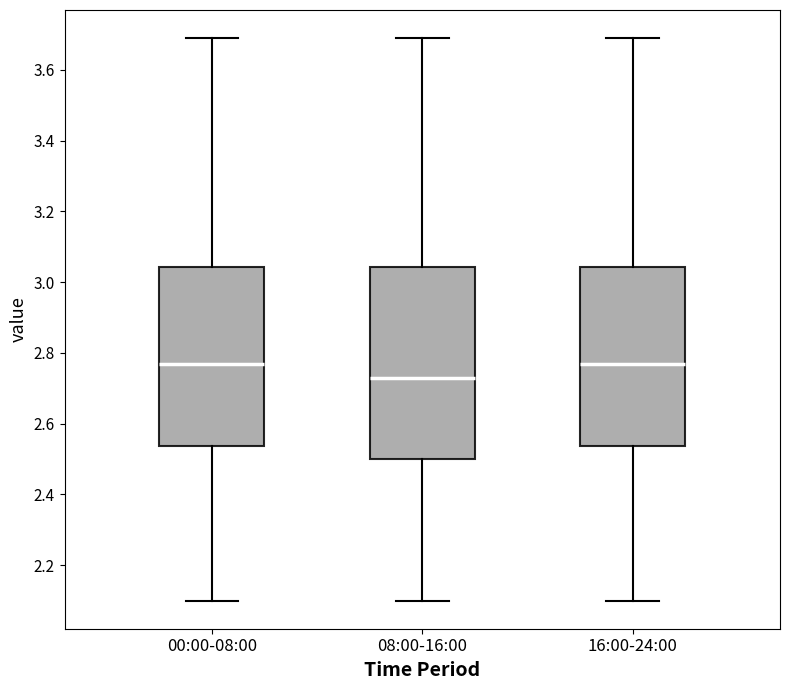

Reading left to right, read every box against the y-axis: the position of its median line, the range the box covers, and the ends of its whiskers. The values are not printed on the chart, so give them approximately, as read against the axis.

00:00-08:00: median 2.78, box 2.54 to 3.04, whiskers 2.10 to 3.70
08:00-16:00: median 2.74, box 2.50 to 3.04, whiskers 2.10 to 3.70
16:00-24:00: median 2.78, box 2.54 to 3.04, whiskers 2.10 to 3.70